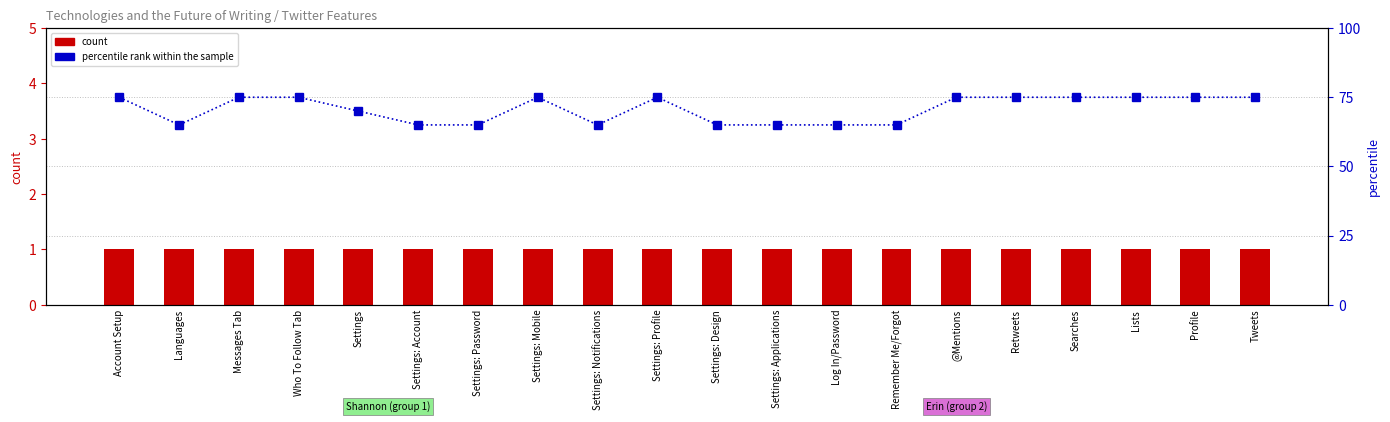

What is the highest value of the percentile rank within the sample series?

75